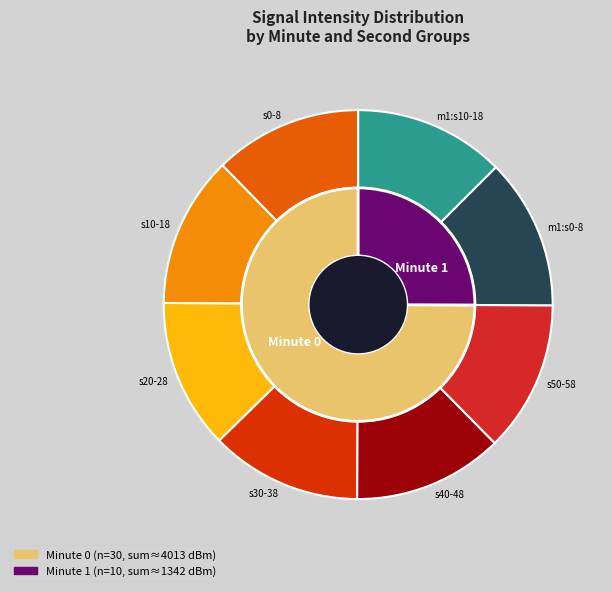

Does 35 represent more than half of the total?

No